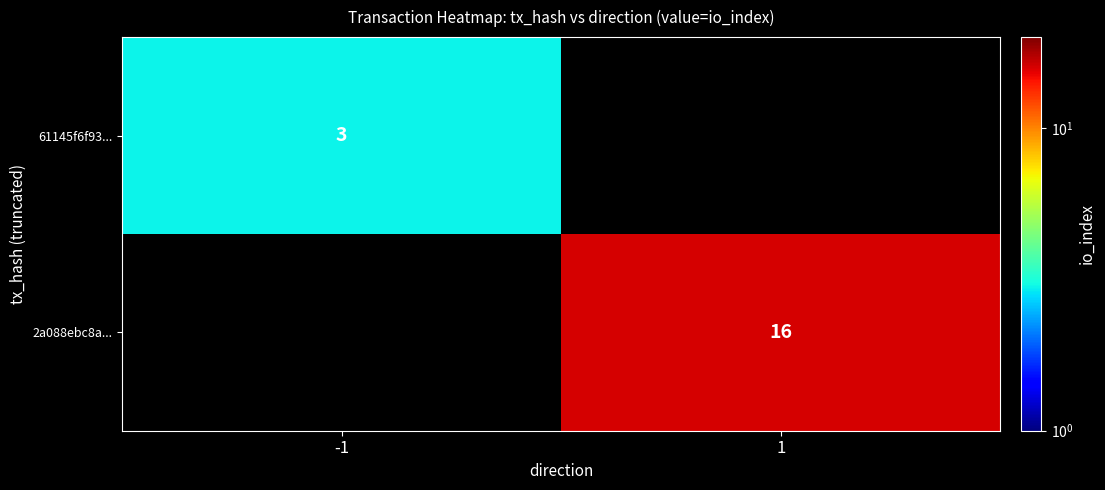

The 61145f6f93... series shows 5 at -1. True or false?

False